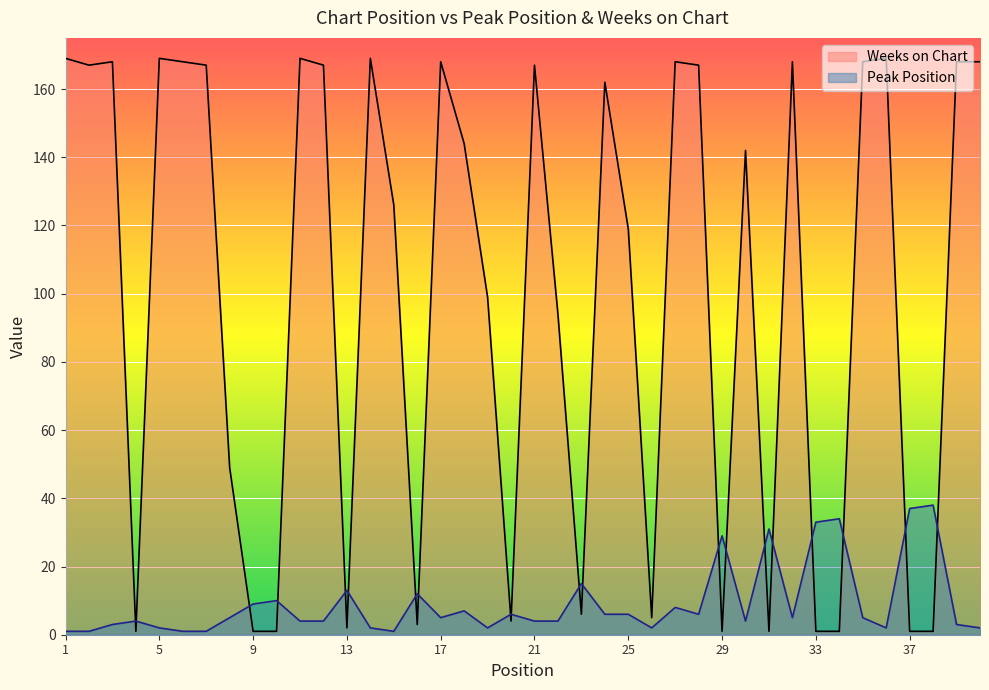

What is the difference between the maximum and second lowest values in the Weeks on Chart series?

168